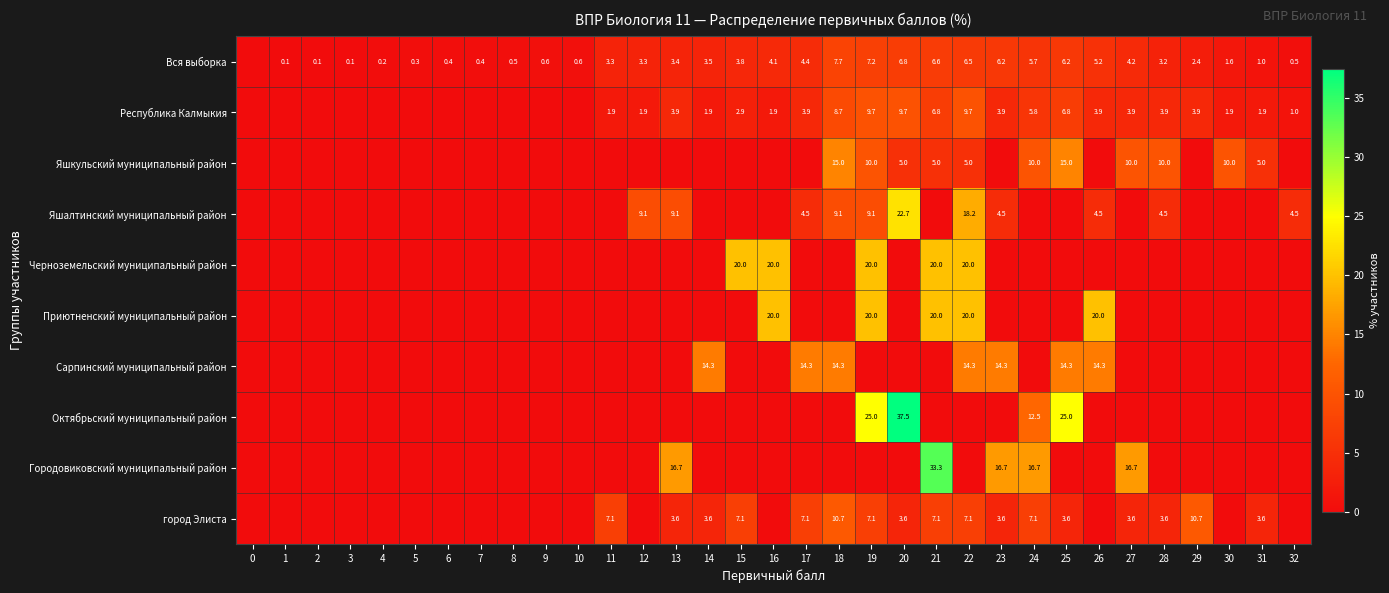

The value of Яшкульский муниципальный район at 28 is 2.9. True or false?

False